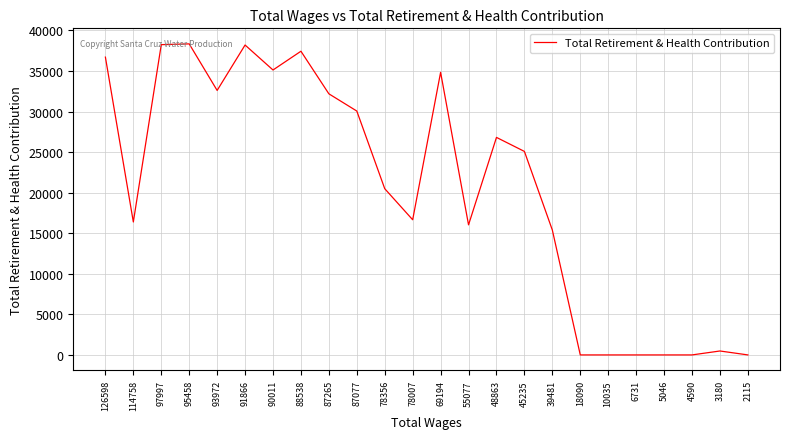

At which category does the data reach its first local valley?

114758